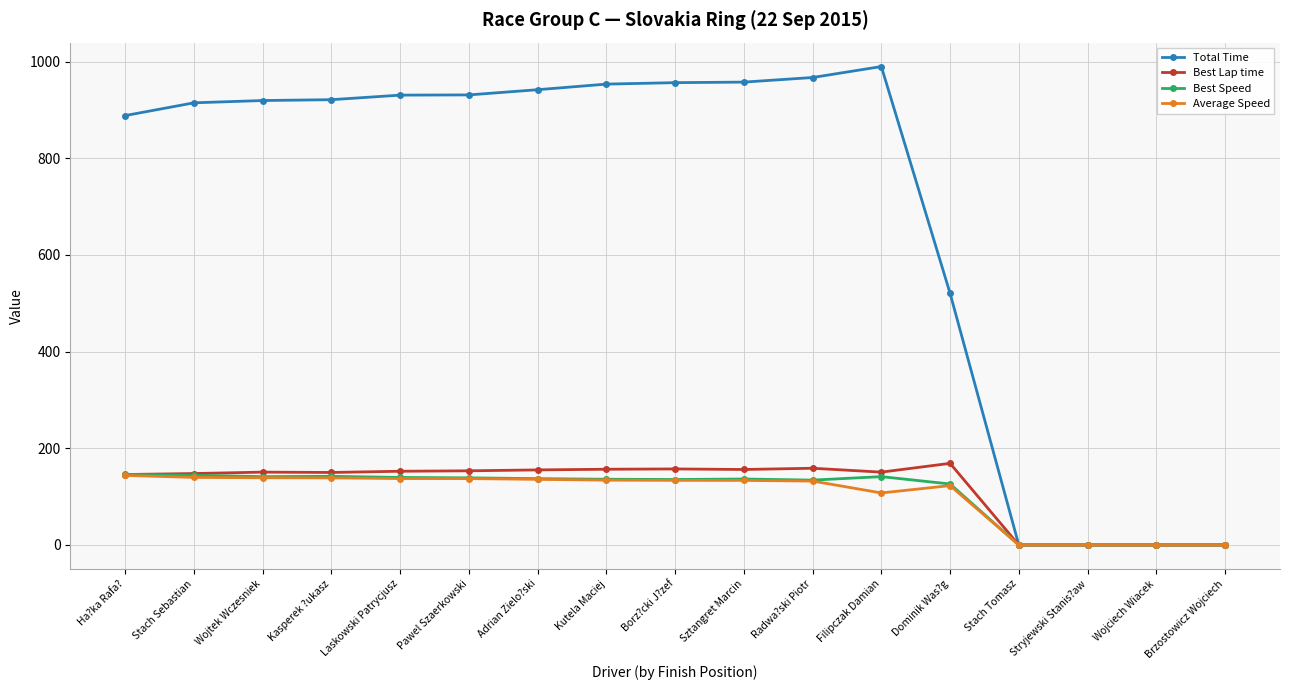

At which label is Total Time closest to 494?

Dominik Was?g